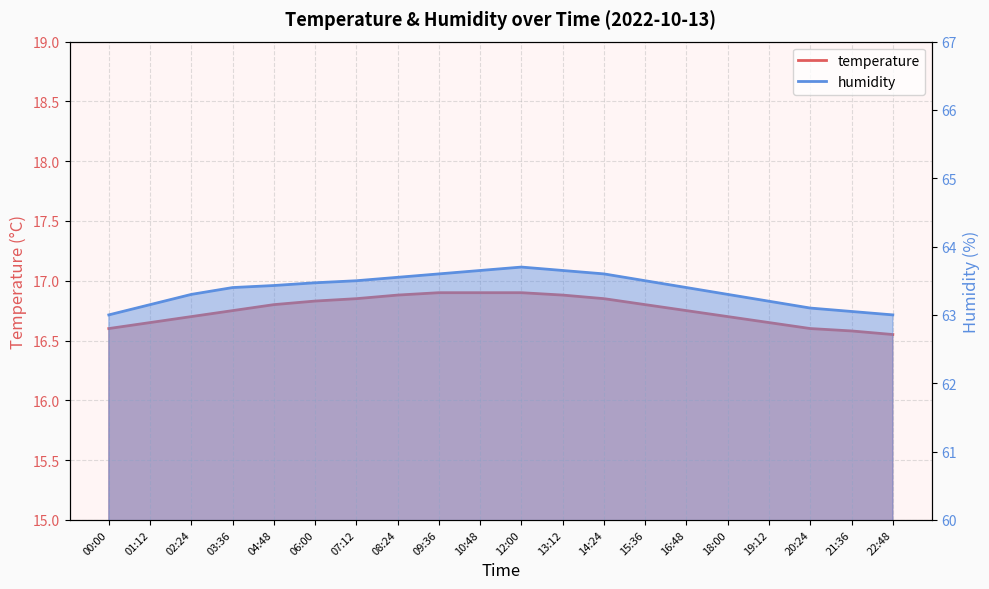

What is the label of the 4th point from the right?

19:12